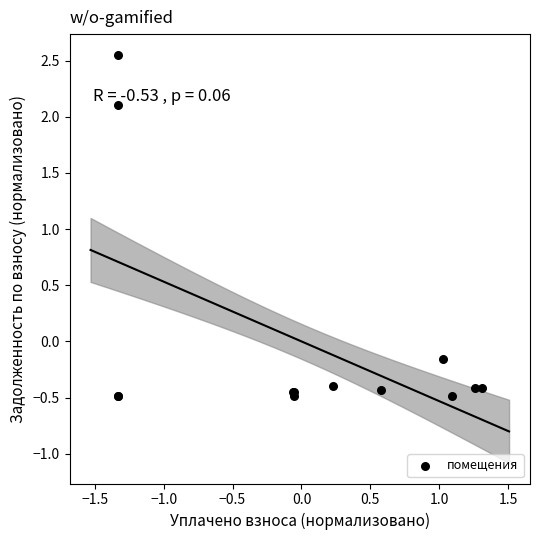

What Y value in the scatter plot is closest to 1?

2.1